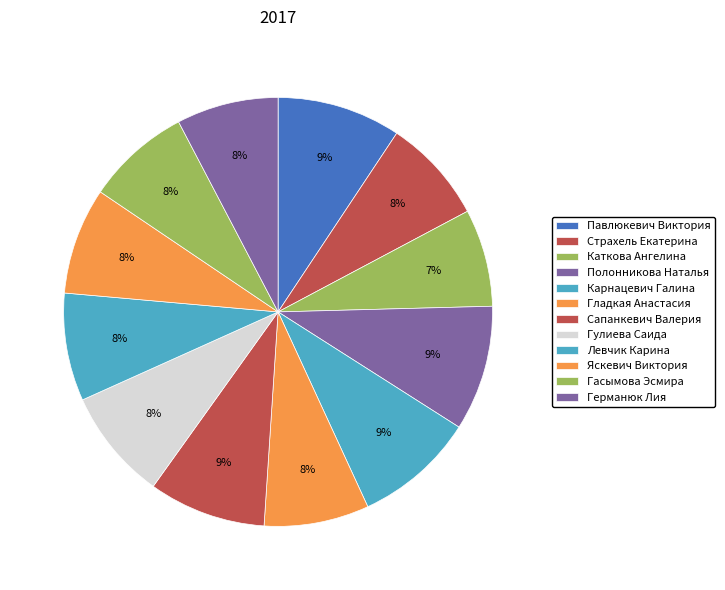

What is the change in value from Павлюкевич Виктория to Гулиева Саида?

-320